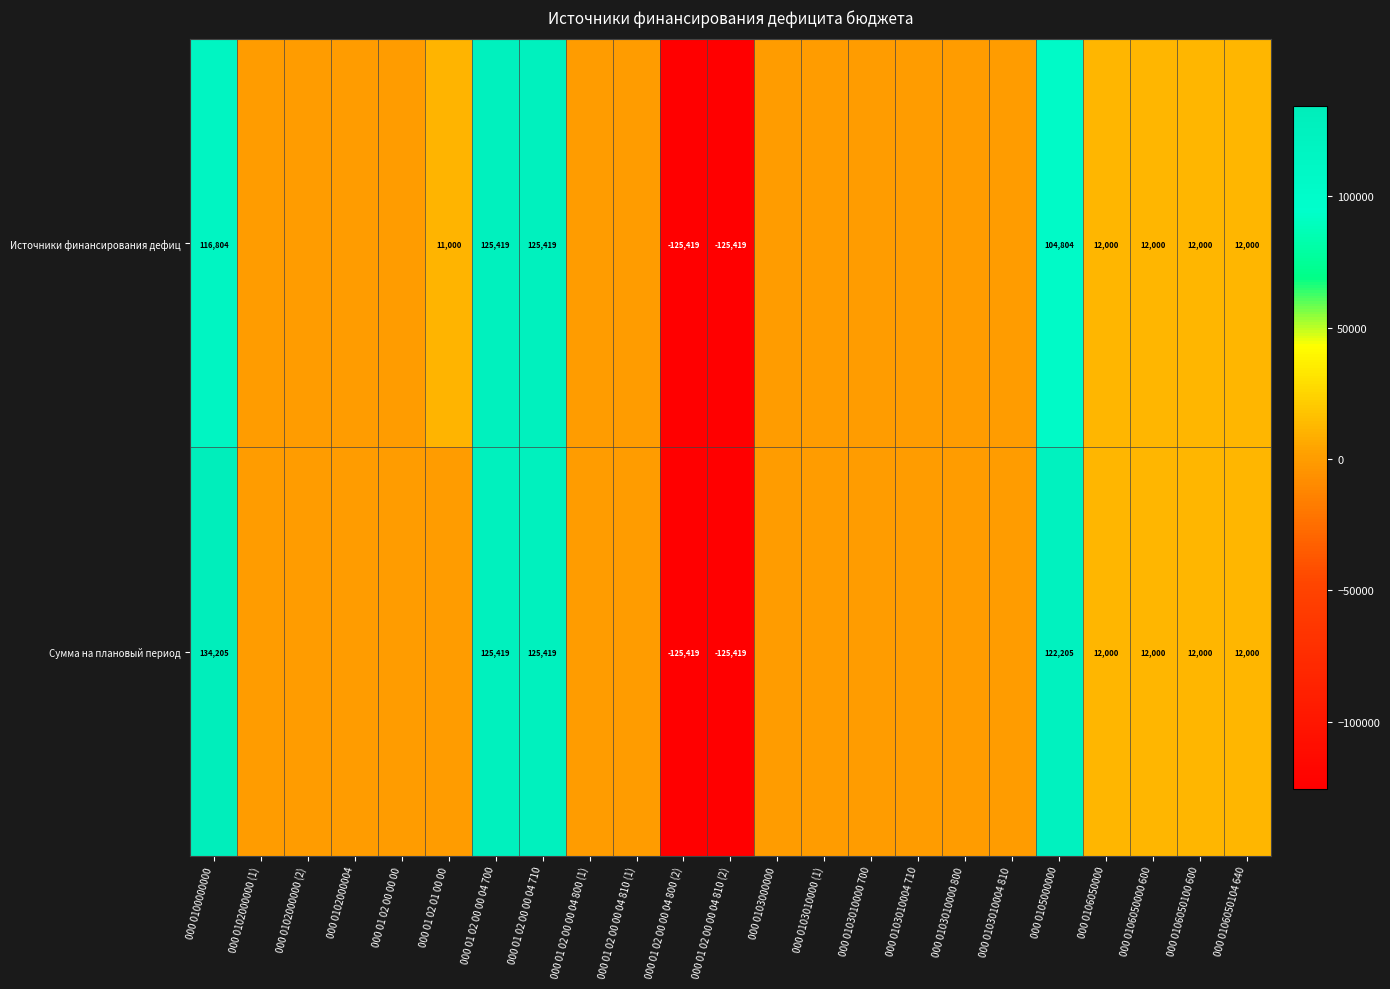

The value of Сумма на плановый период at 000 0105000000 is 196770.4. True or false?

False